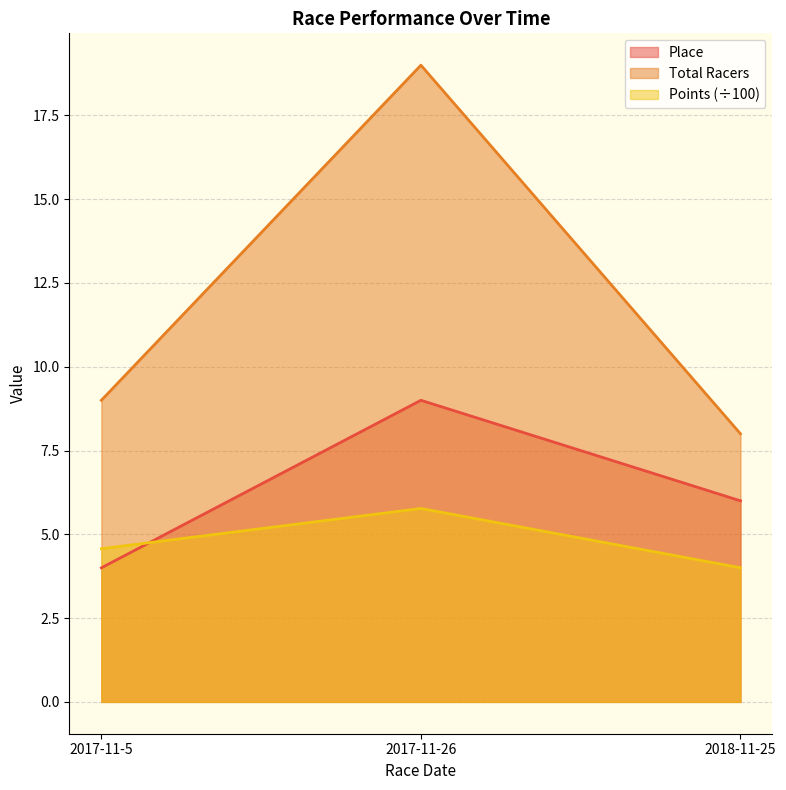

Rank the series by their average value, from lowest to highest.

Points (÷100), Place, Total Racers